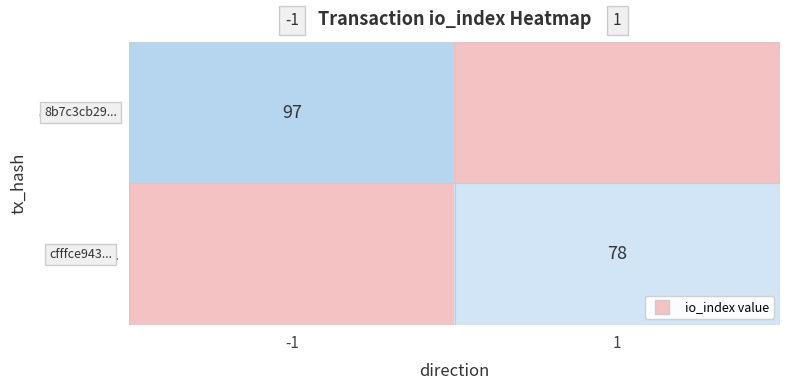

What is the sum of all cfffce943... values?

78